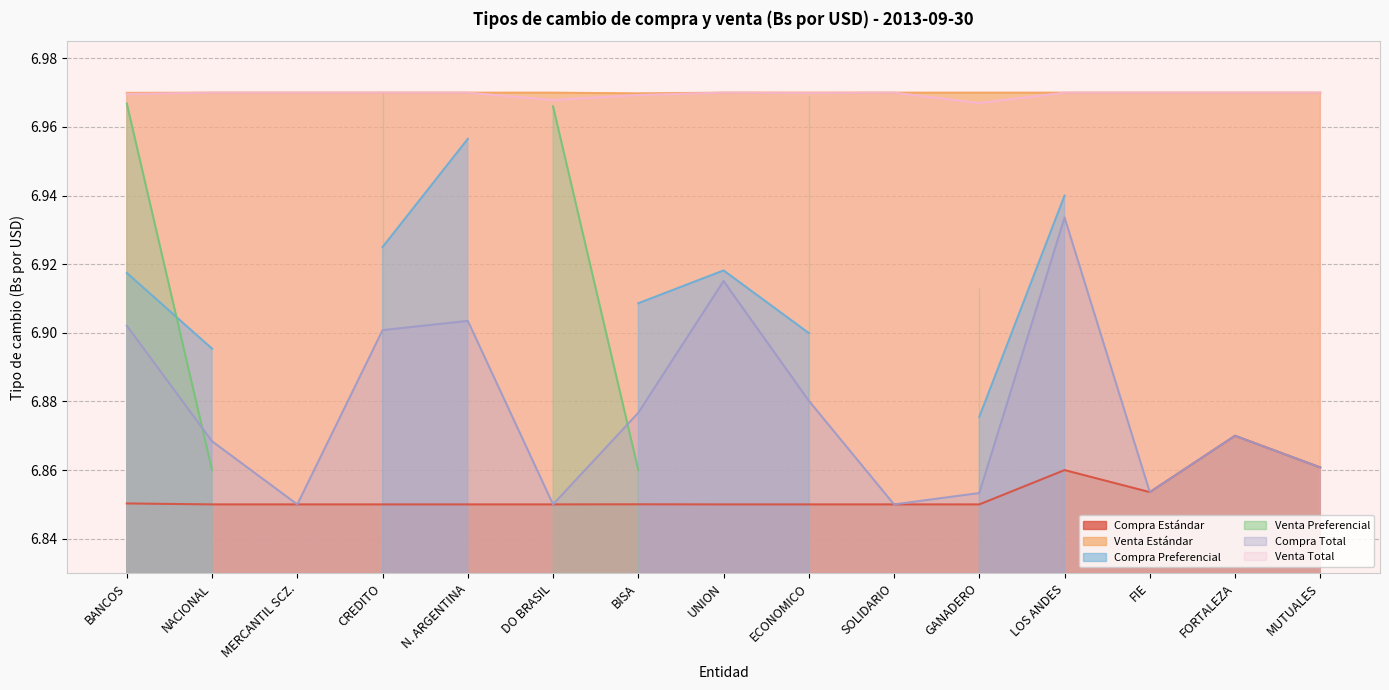

Is the value of Compra Total at DO BRASIL greater than the value of Venta Estándar at BANCOS?

No